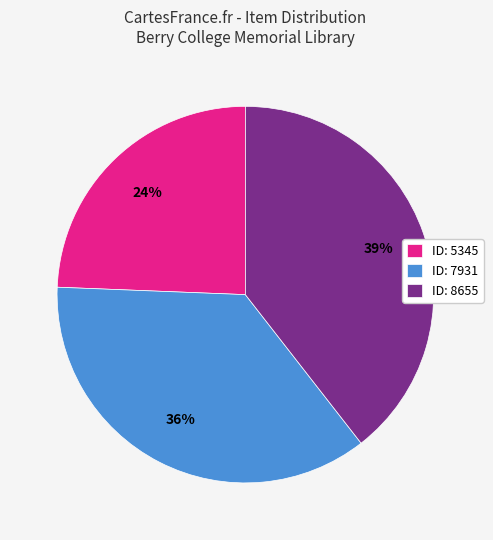

True or false: ID: 8655 accounts for 39% of the total.

True